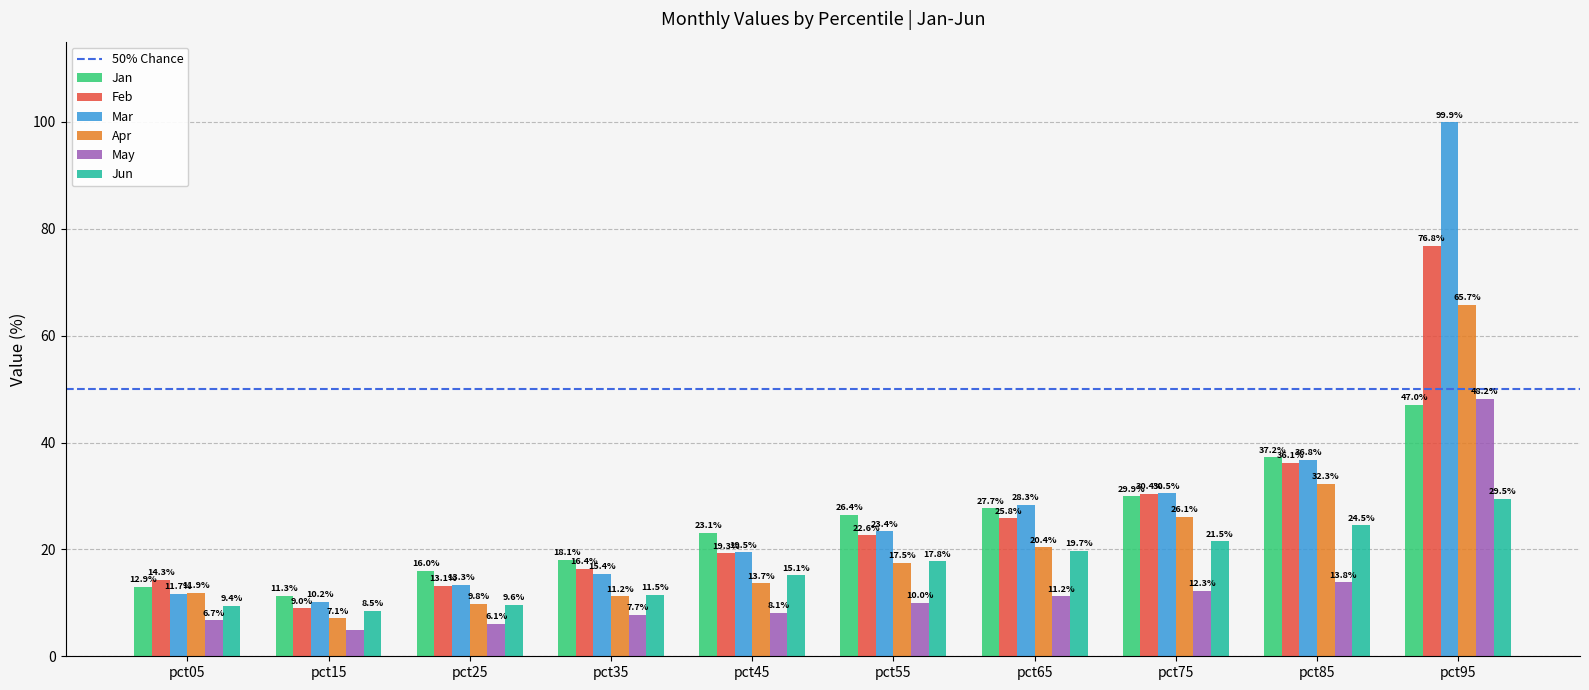

The Apr series shows 21.9 at pct45. True or false?

False